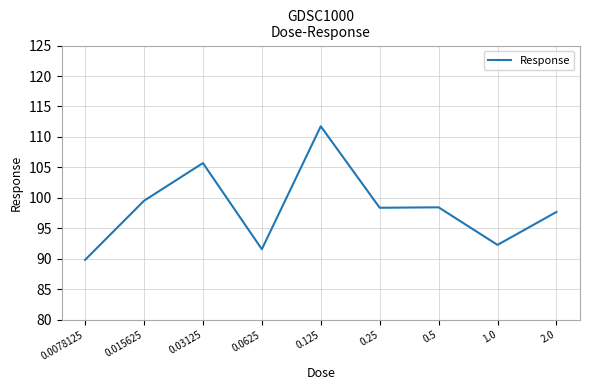

What position from the left is 0.5?

7